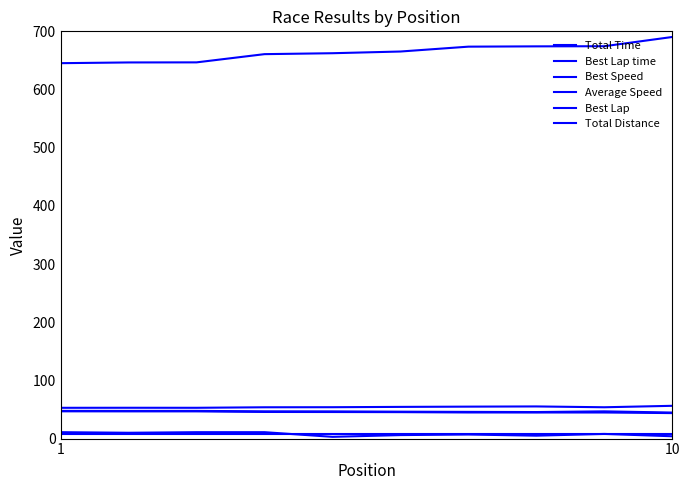

How many lines are shown in the chart?

6